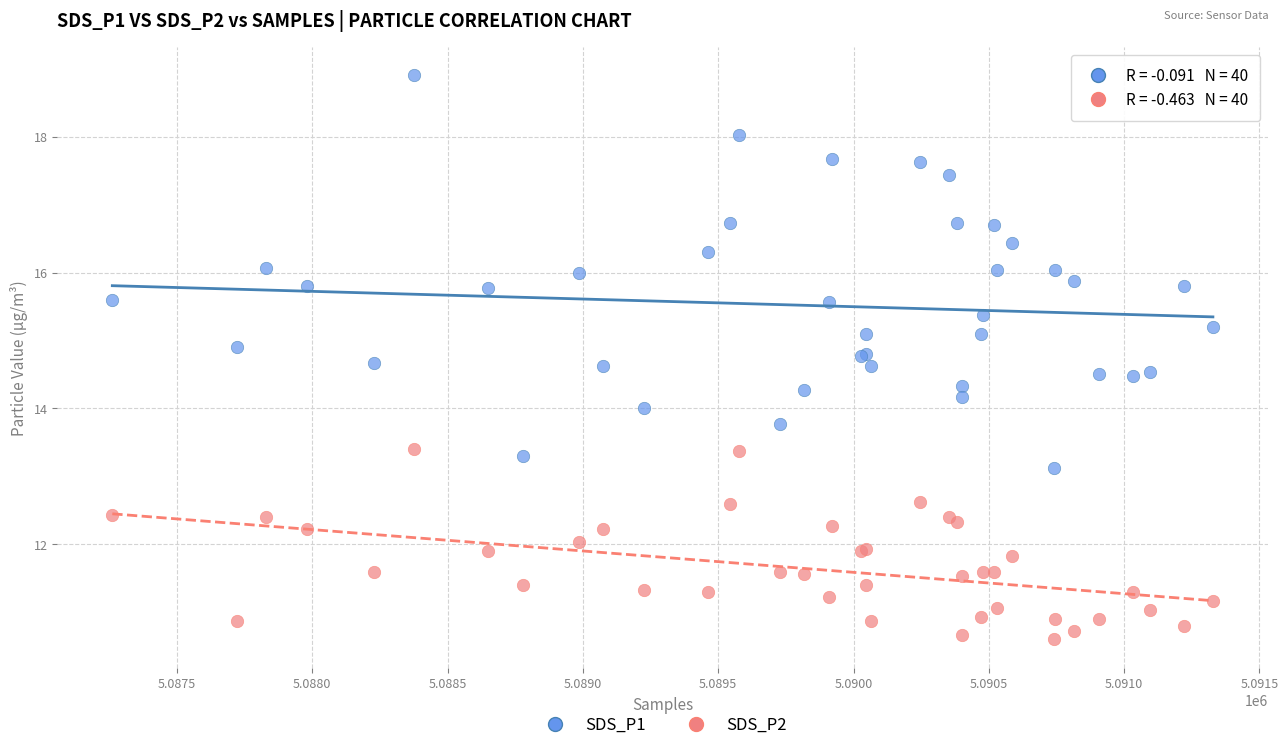

Which series contains the lowest Y value?

SDS_P2